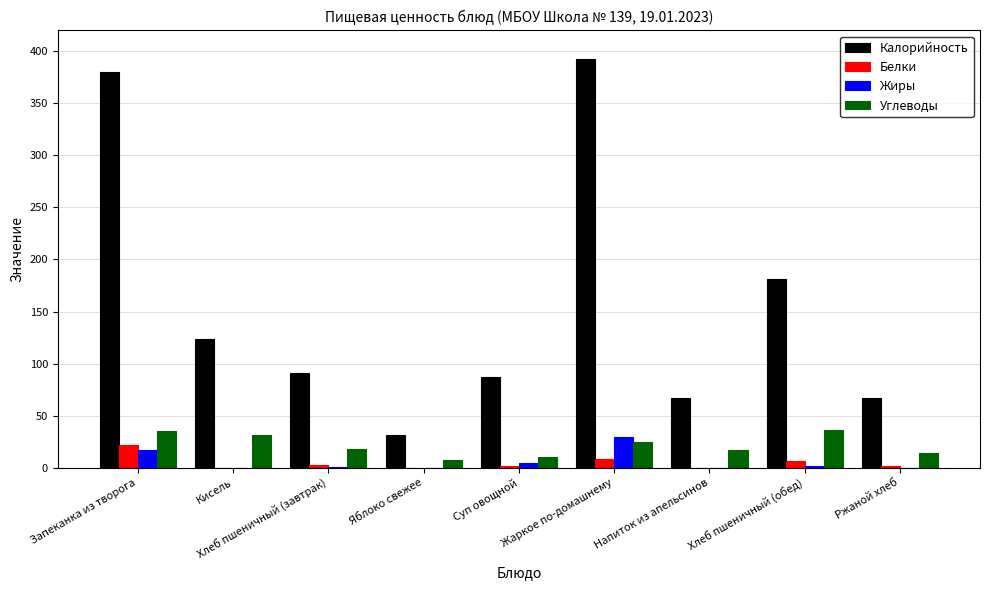

Which series changed the most between Суп овощной and Хлеб пшеничный (обед)?

Калорийность